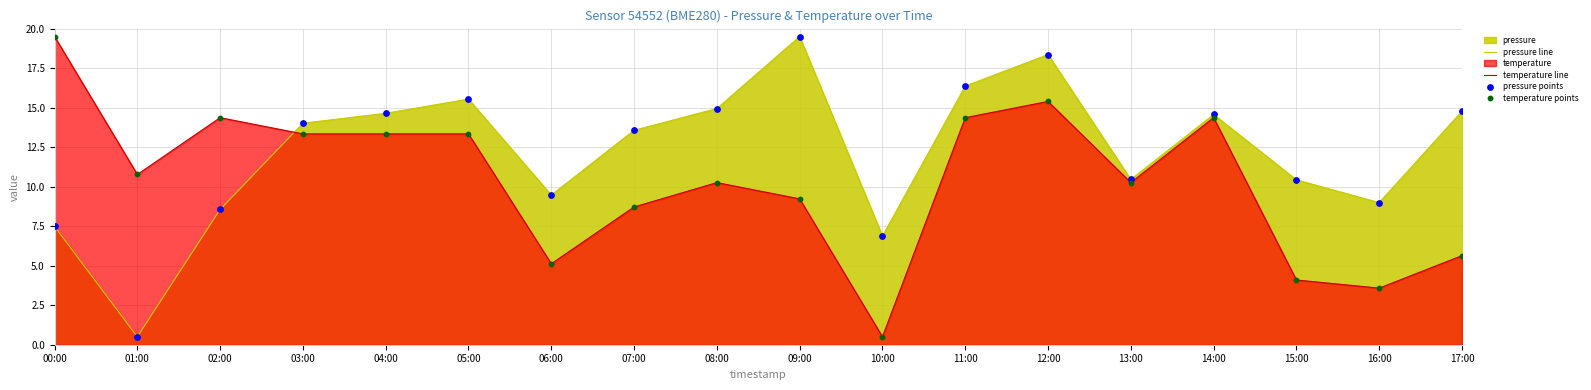

At how many categories does at least one series exceed 11?

12